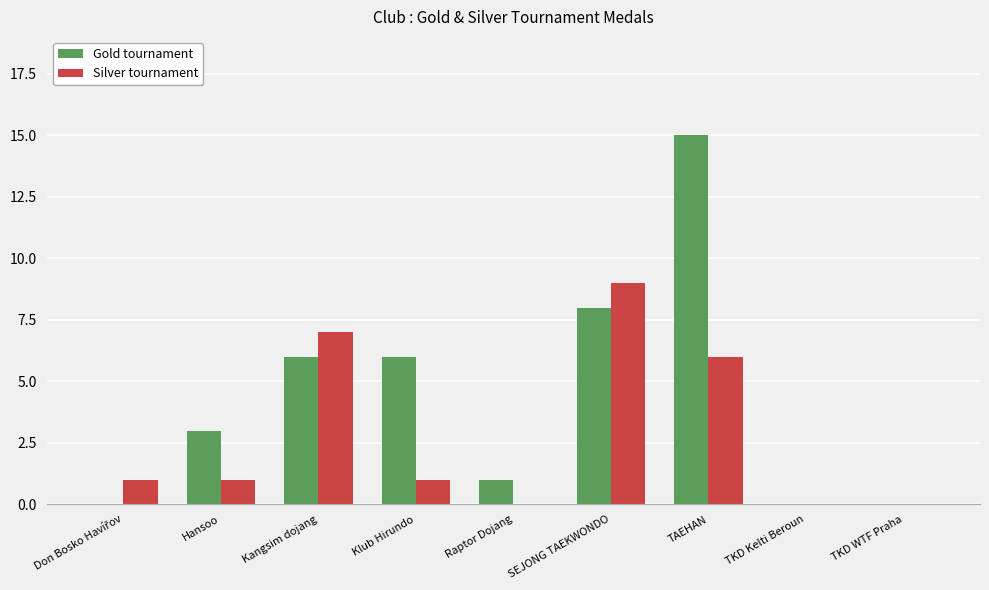

Reading left to right, what are all the values shown in this chart?

Gold tournament: 0	3	6	6	1	8	15	0	0
Silver tournament: 1	1	7	1	0	9	6	0	0